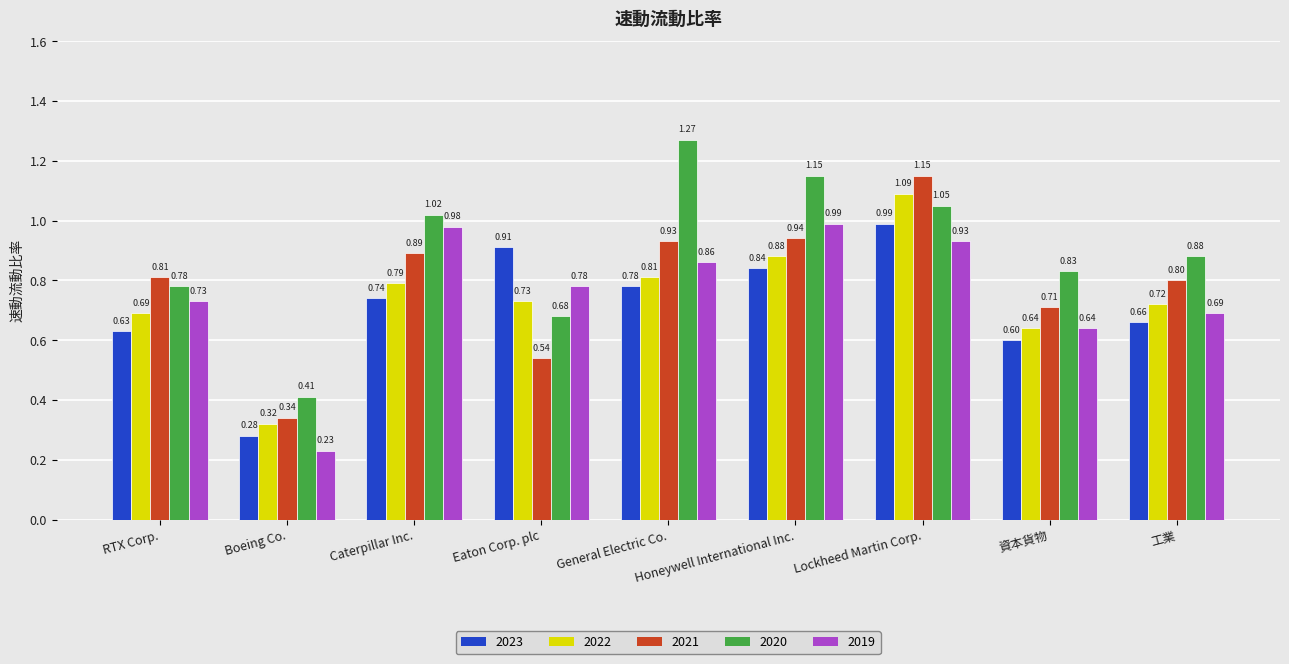

What is the sum of all 2019 values?

6.8